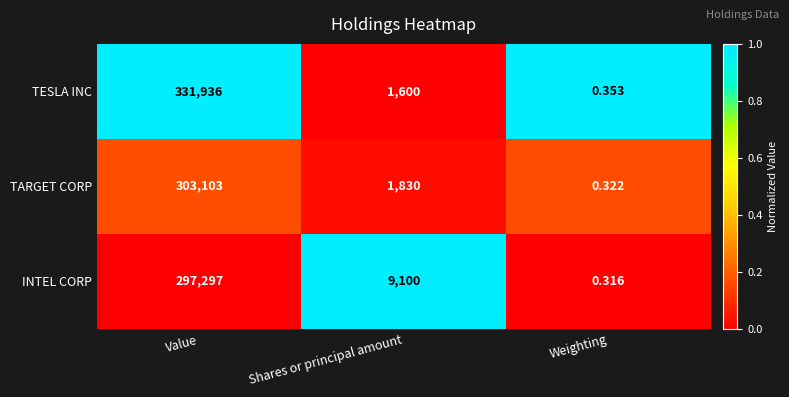

Between Value and Weighting, which series saw the biggest shift?

TESLA INC